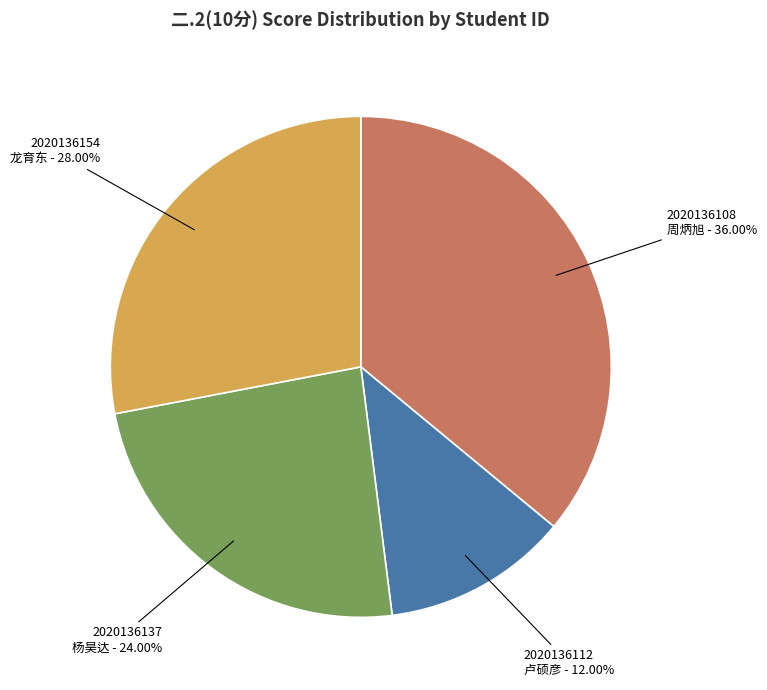

How many slices are in this pie chart?

4